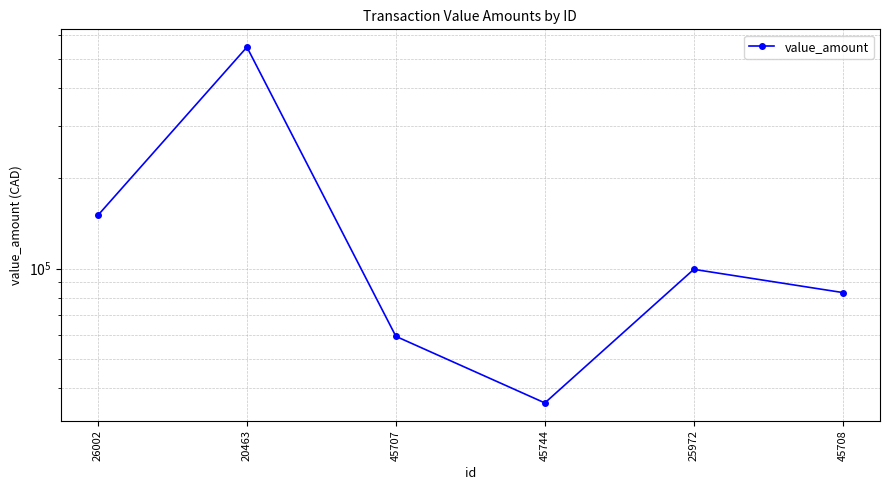

What is the ratio of the value at 20463 to the value at 25972?

5.5